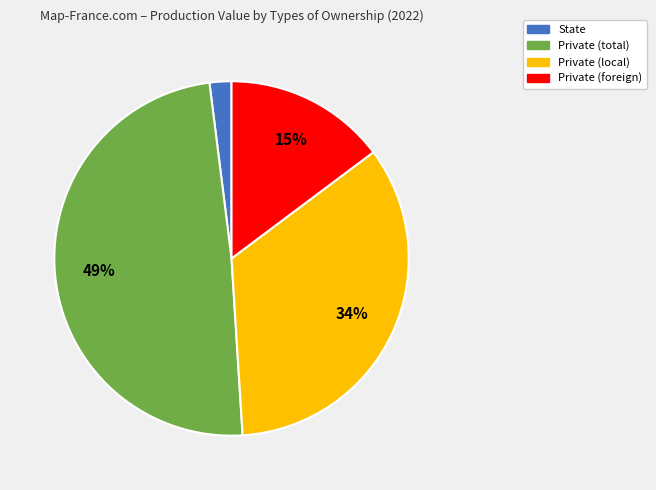

Does Private (local) account for over 50% of the chart?

No